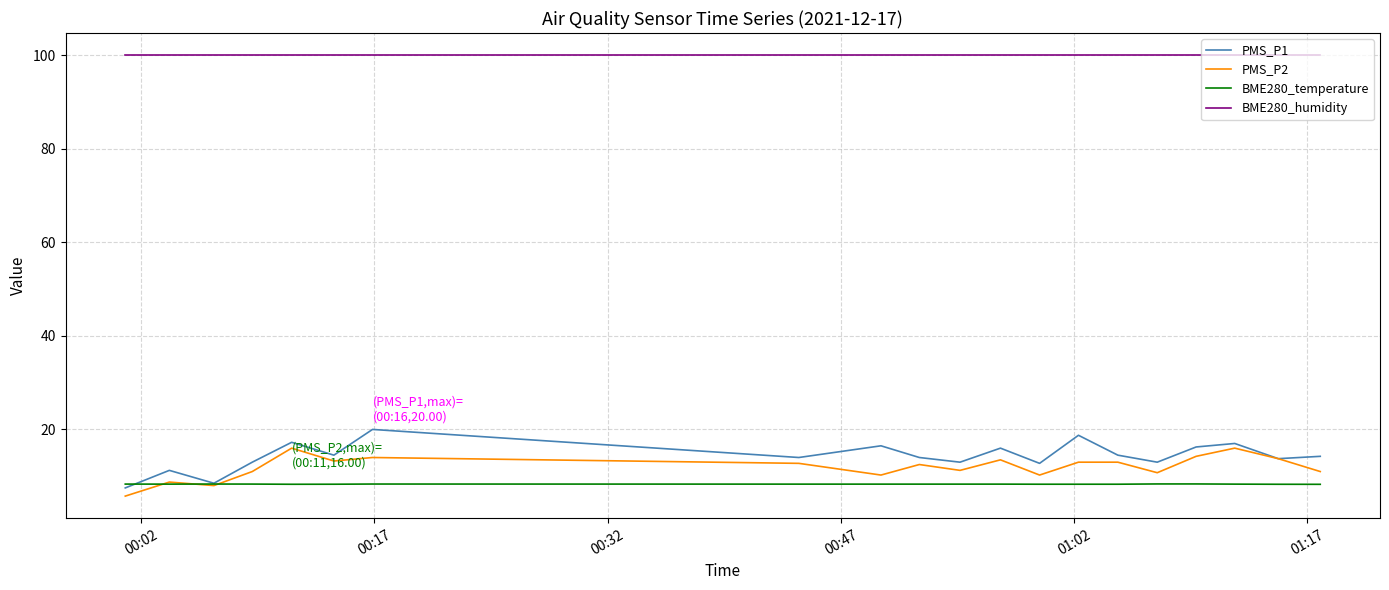

What is the lowest value of the PMS_P2 series?

5.8